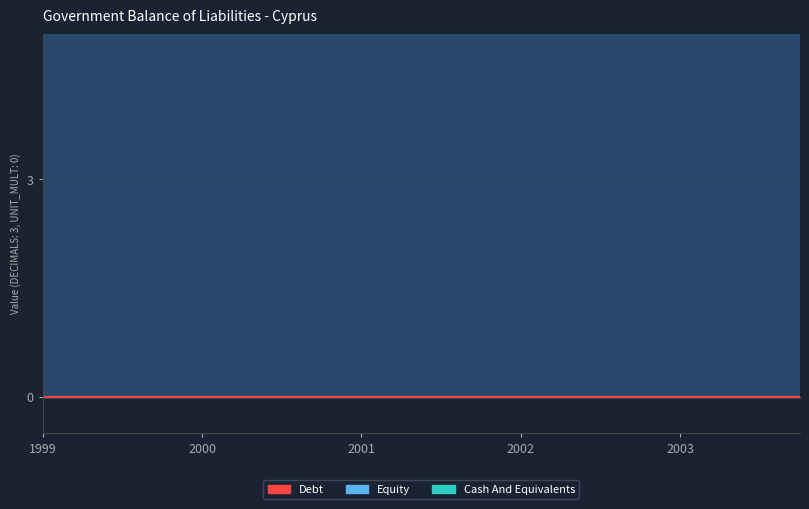

True or false: Cash And Equivalents has more than 0 points higher than both neighbors.

False